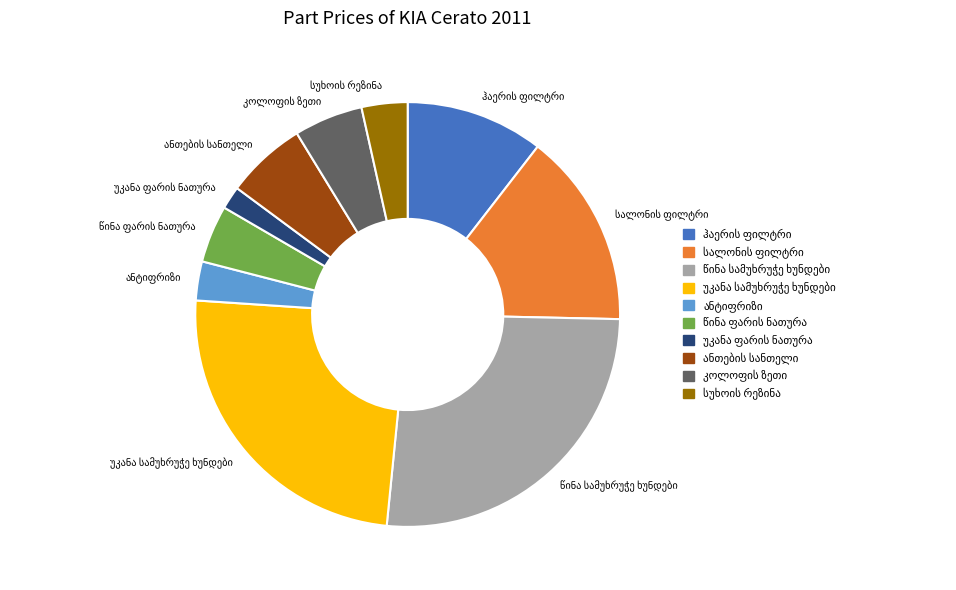

Is there a majority slice in this chart?

No